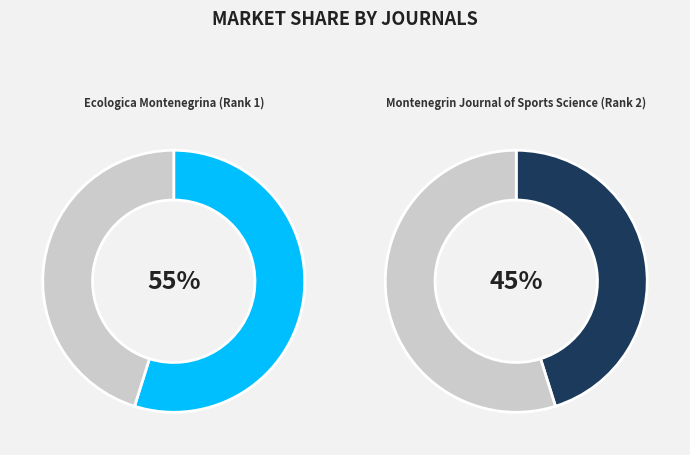

Combined, do Montenegrin Journal of Sports Science (Rank 2) and Ecologica Montenegrina (Rank 1) account for over 50%?

Yes